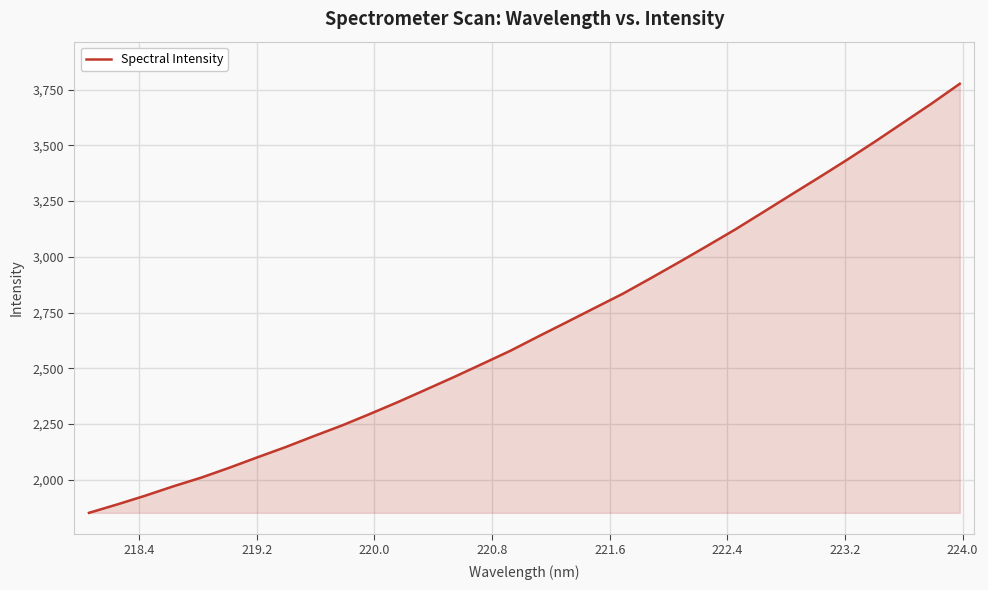

What is the smallest value displayed?

1852.0